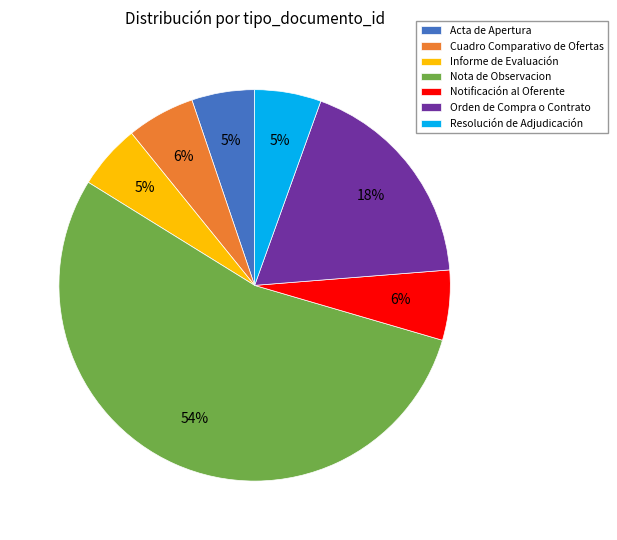

Which category has the biggest portion of the pie?

Nota de Observacion